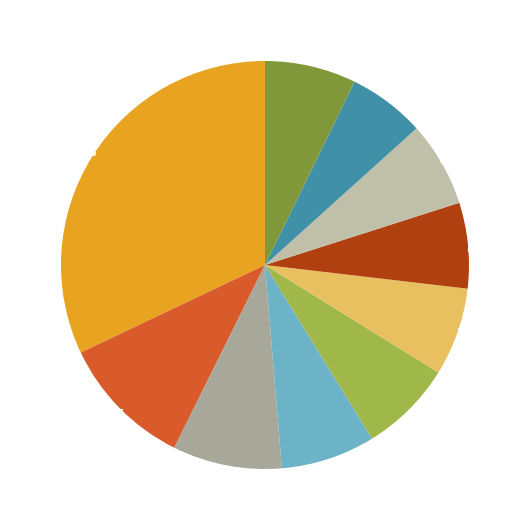

What is the smallest slice in the pie chart?

pct85